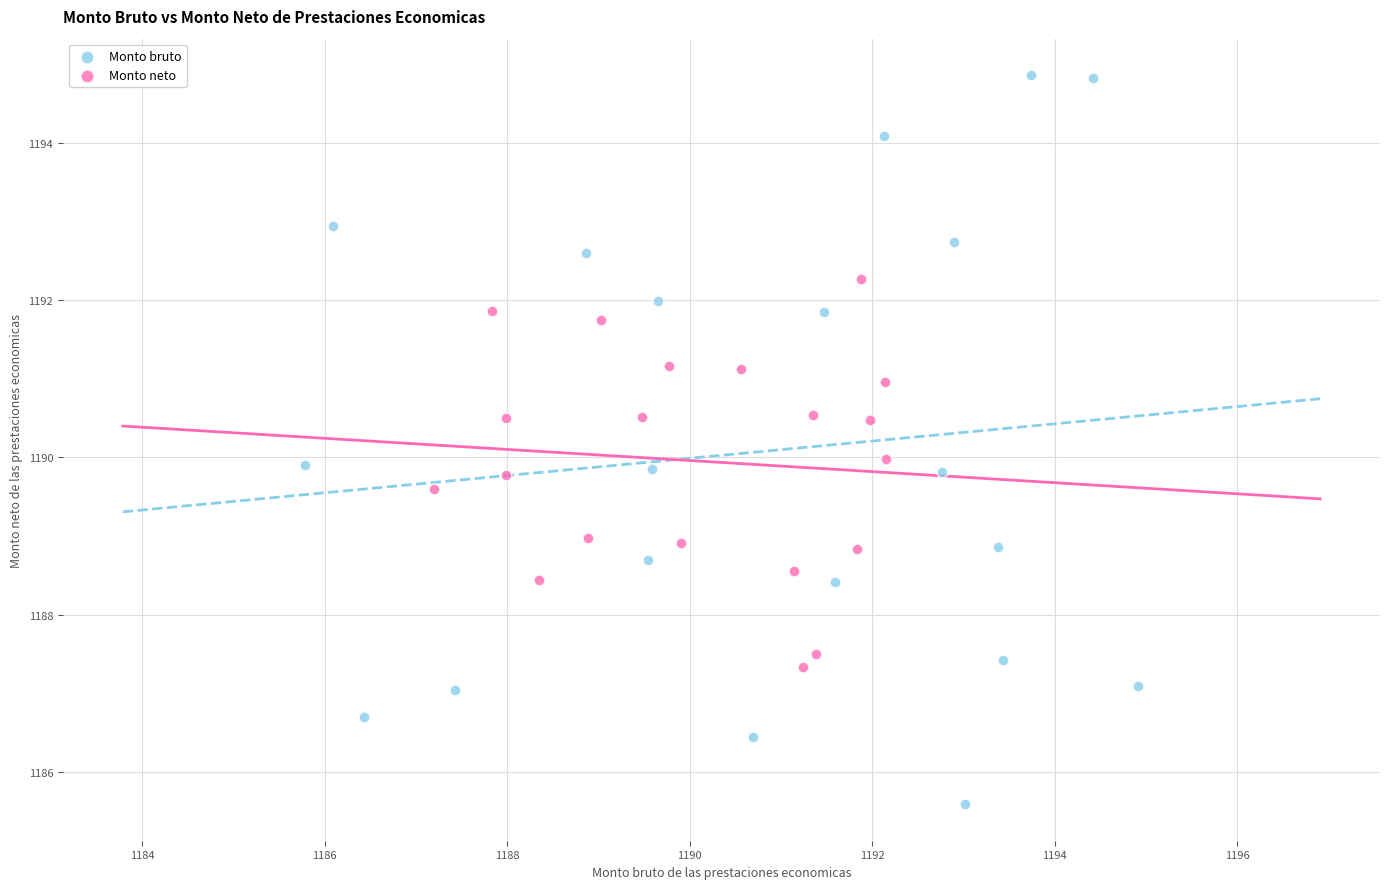

Which series contains the lowest Y value?

Monto bruto